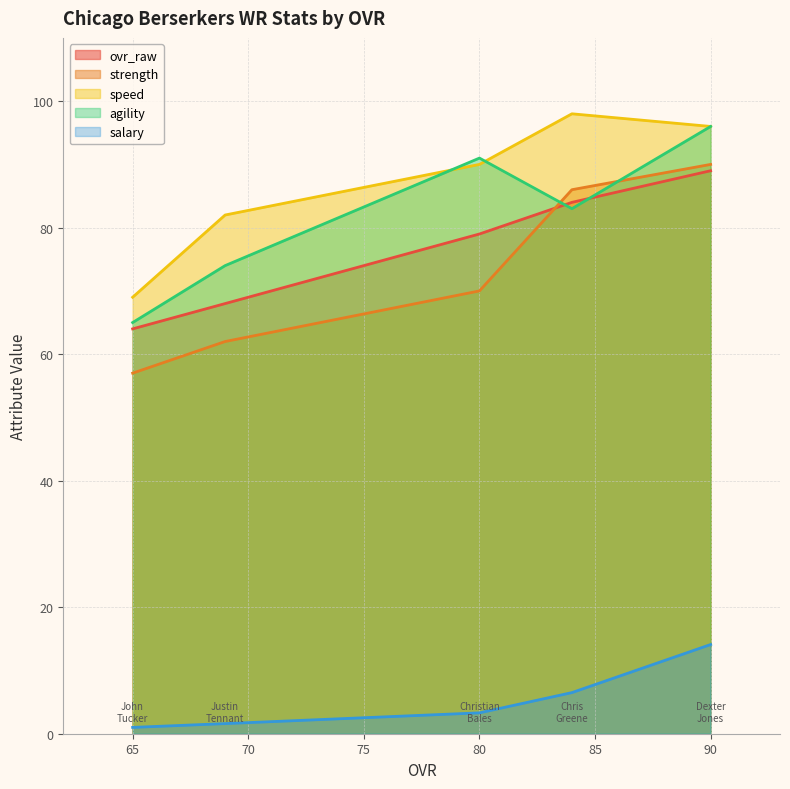

How many lines are shown in the chart?

5